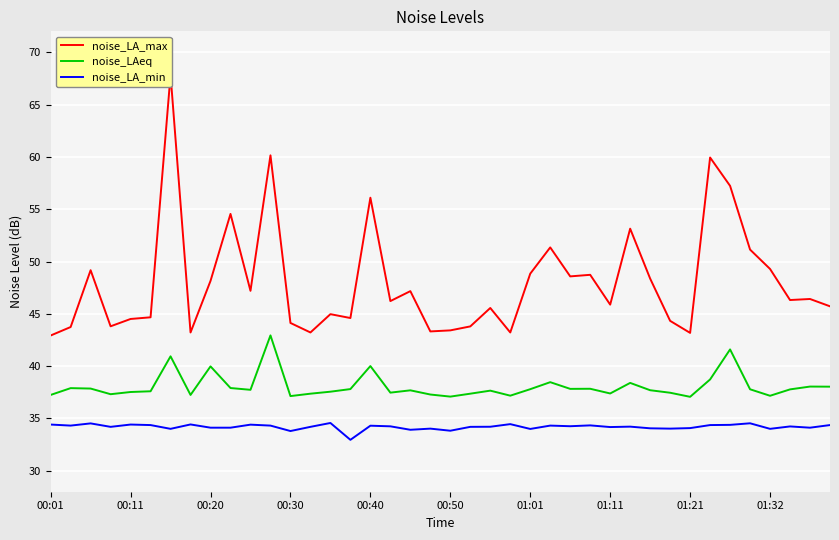

True or false: noise_LA_min and noise_LA_max intersect in this chart.

False